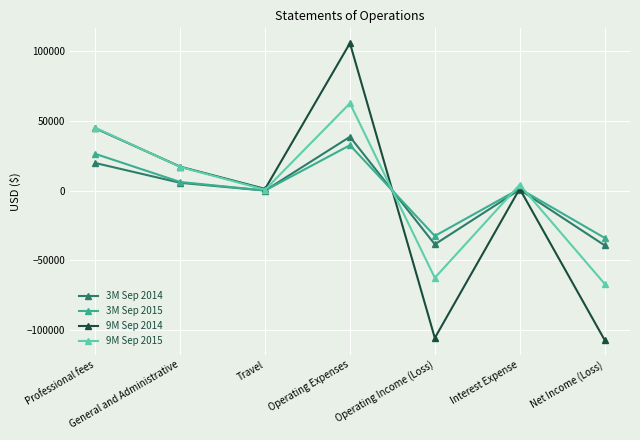

What is the approximate value of 9M Sep 2015 at Travel?

629